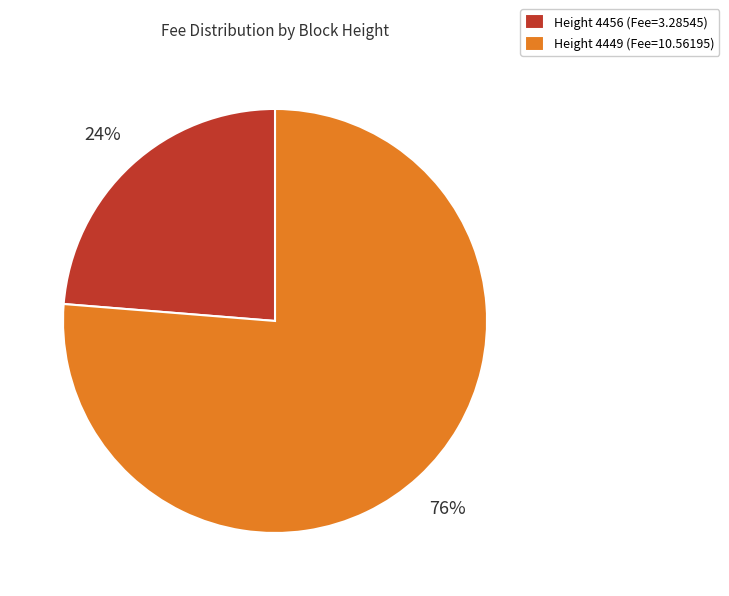

What is the majority slice?

Height 4449 (Fee=10.56195)